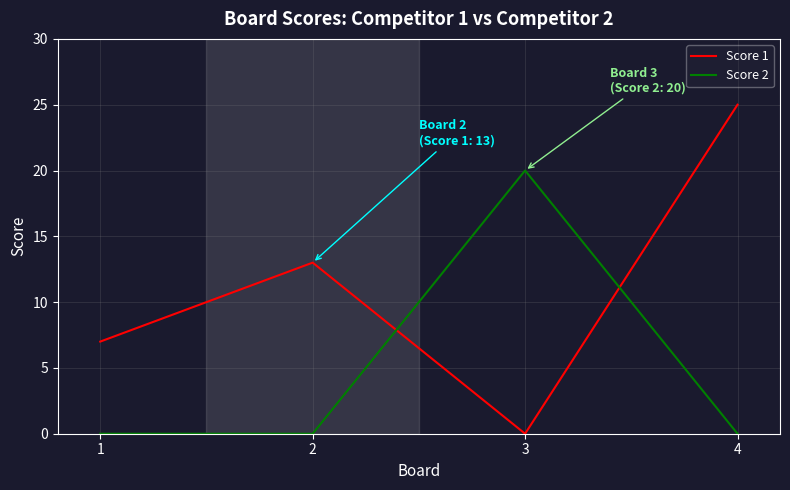

Where is the first local maximum for Score 2?

3